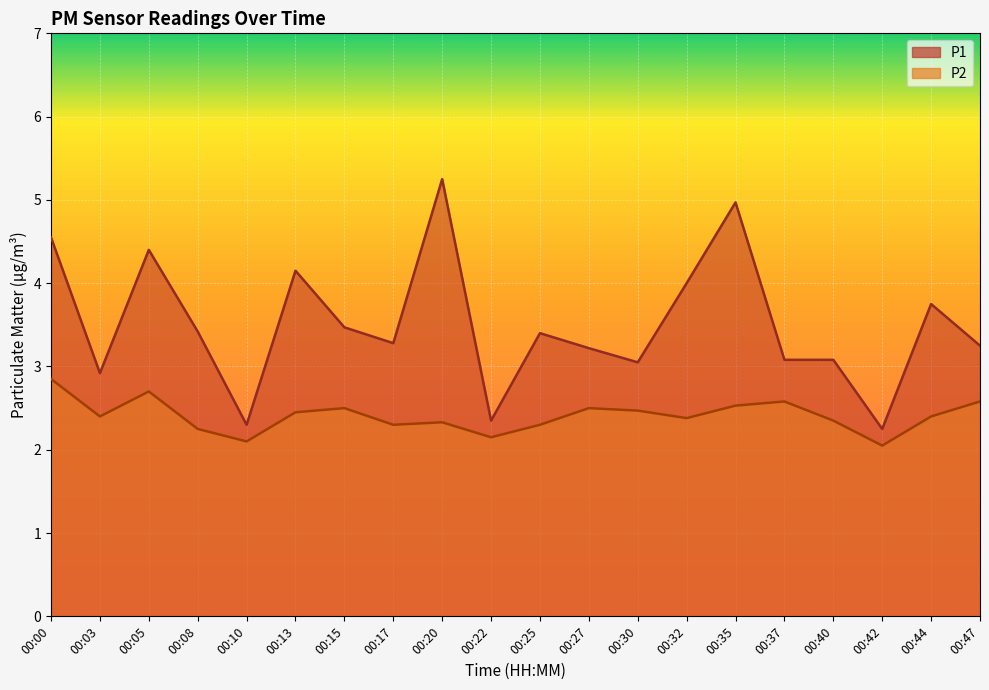

Reading left to right, transcribe all the data shown in this chart.

P1: 4.5	2.9	4.4	3.4	2.3	4.2	3.5	3.3	5.2	2.4	3.4	3.2	3.0	4.0	5.0	3.1	3.1	2.2	3.8	3.2
P2: 2.9	2.4	2.7	2.2	2.1	2.5	2.5	2.3	2.3	2.1	2.3	2.5	2.5	2.4	2.5	2.6	2.4	2.0	2.4	2.6